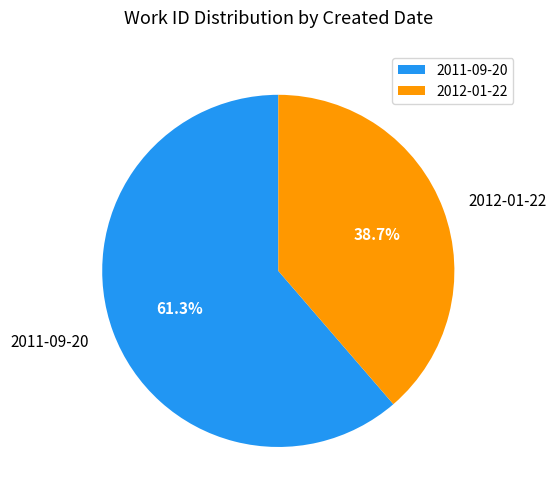

To the nearest percent, what is the average slice percentage?

50%